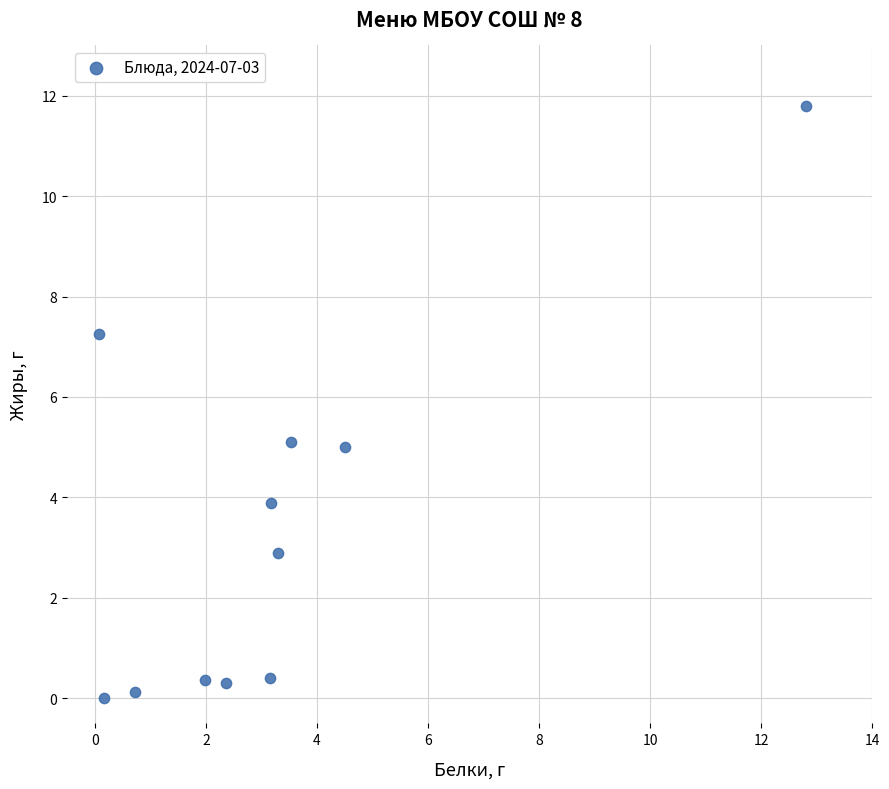

What is the range of X values (max minus min)?

12.7